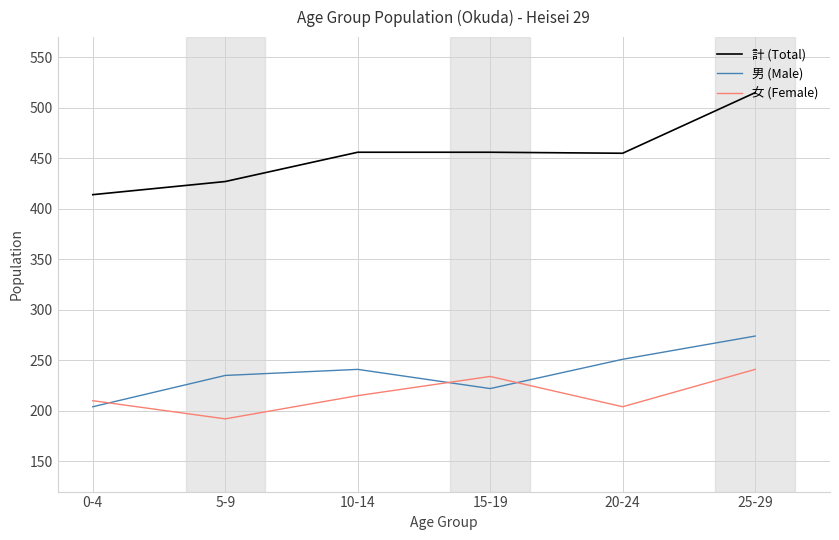

Where is 女 (Female) nearest to the value 216?

10-14